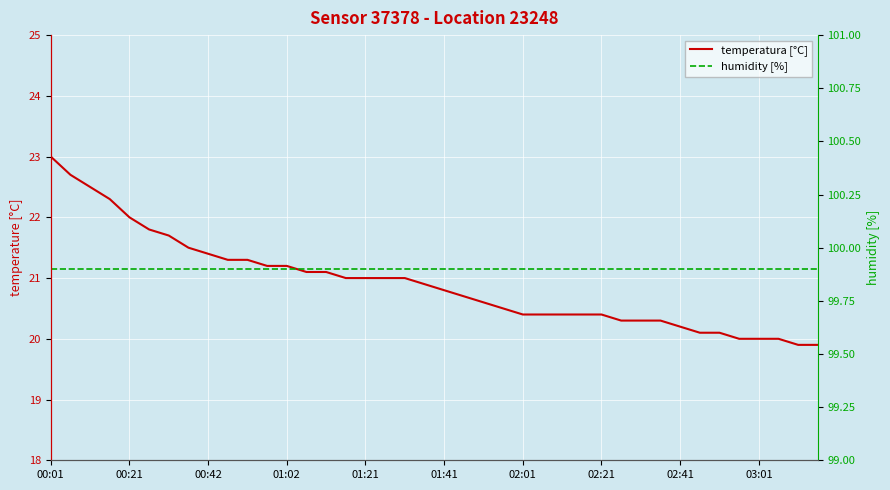

True or false: temperatura [°C] has more than 1 interior local peaks.

False